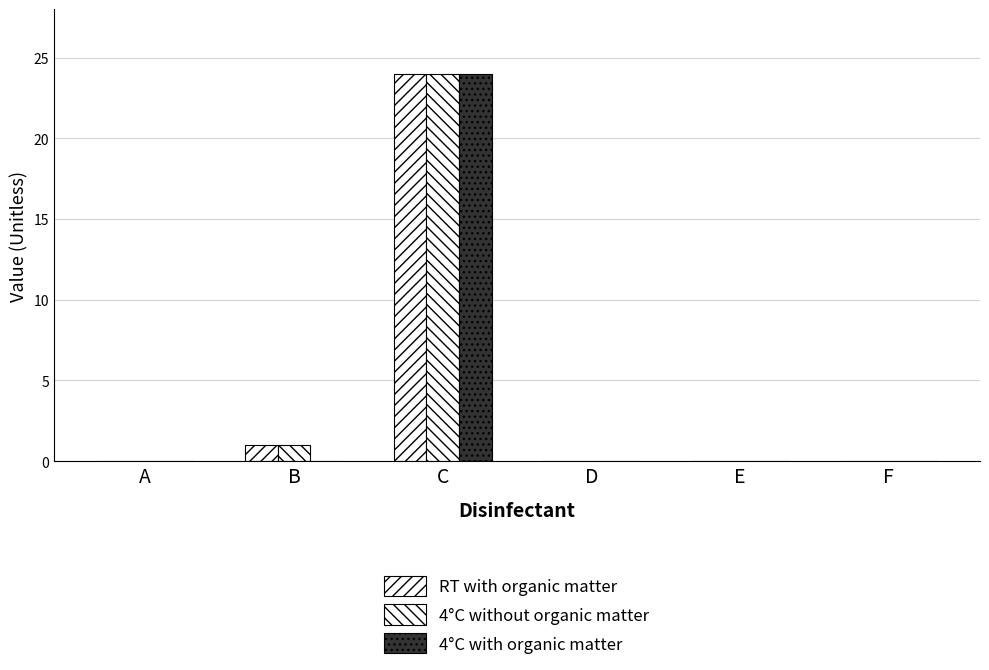

Does the chart contain stacked bars?

No